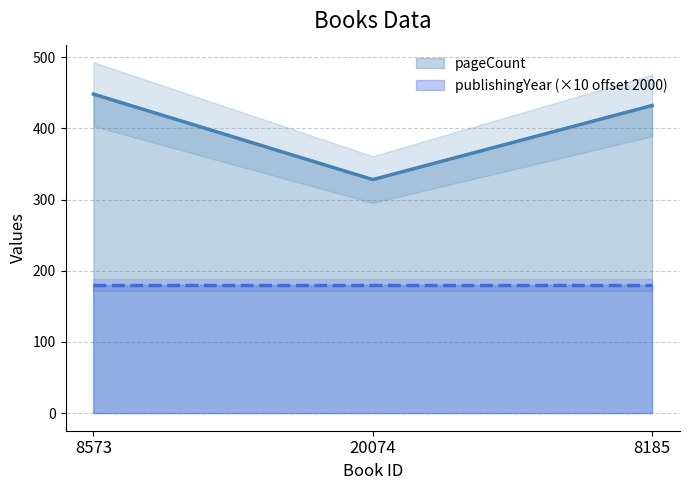

Count the number of data series in this chart.

1